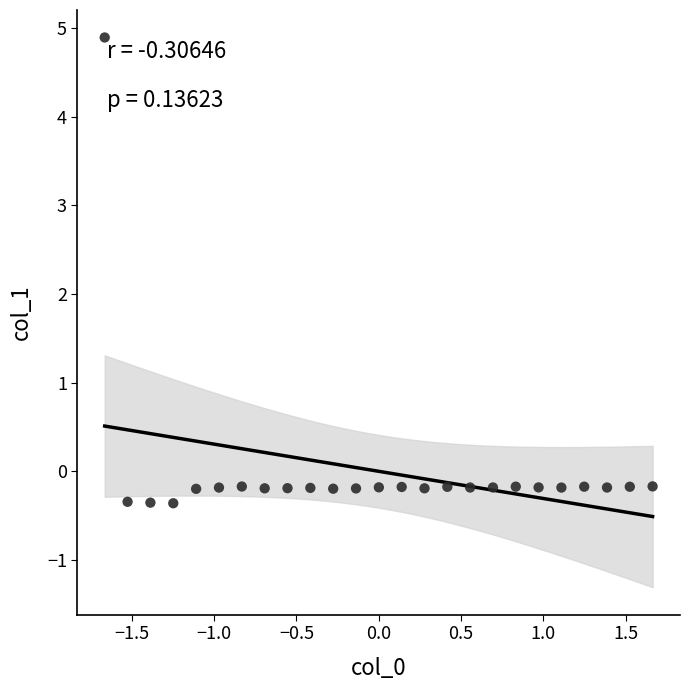

What is the range of Y values (max minus min)?

5.3